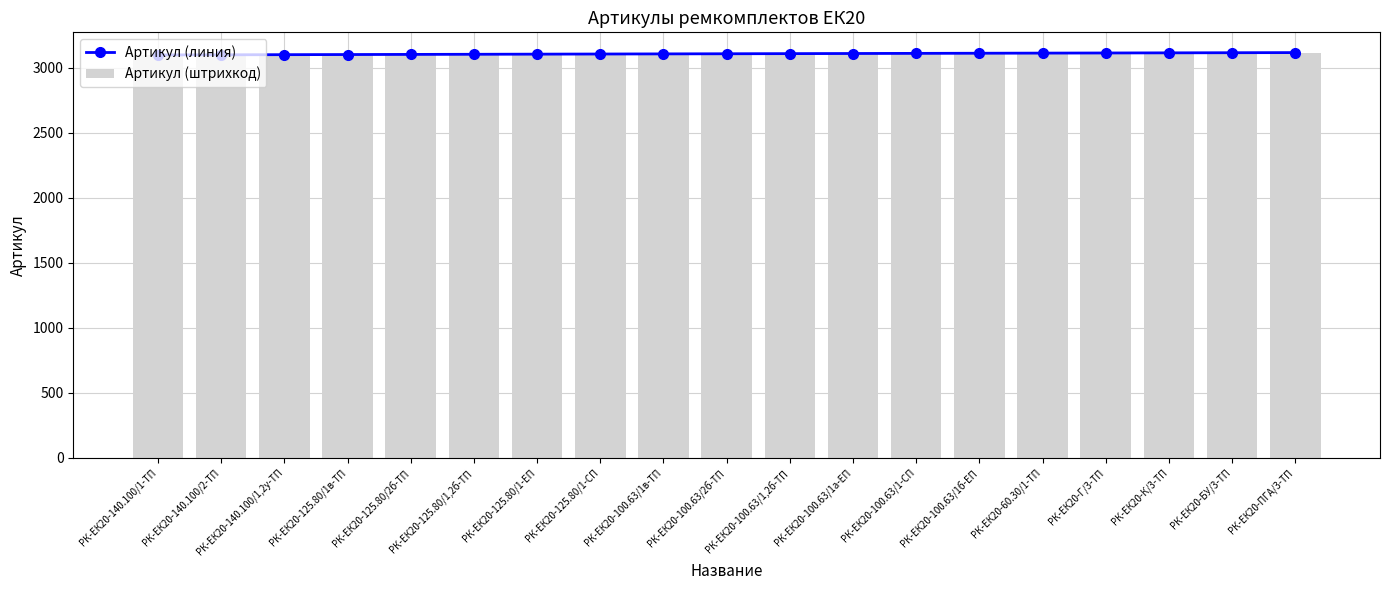

At which category does the chart reach its minimum across all series?

РК-ЕК20-140.100/1-ТП